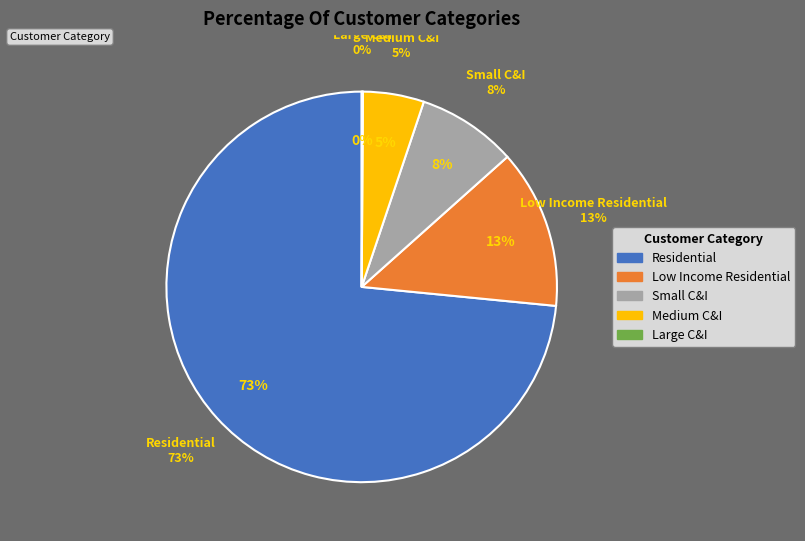

What percentage is NOT represented by Medium C&I?

94.9%